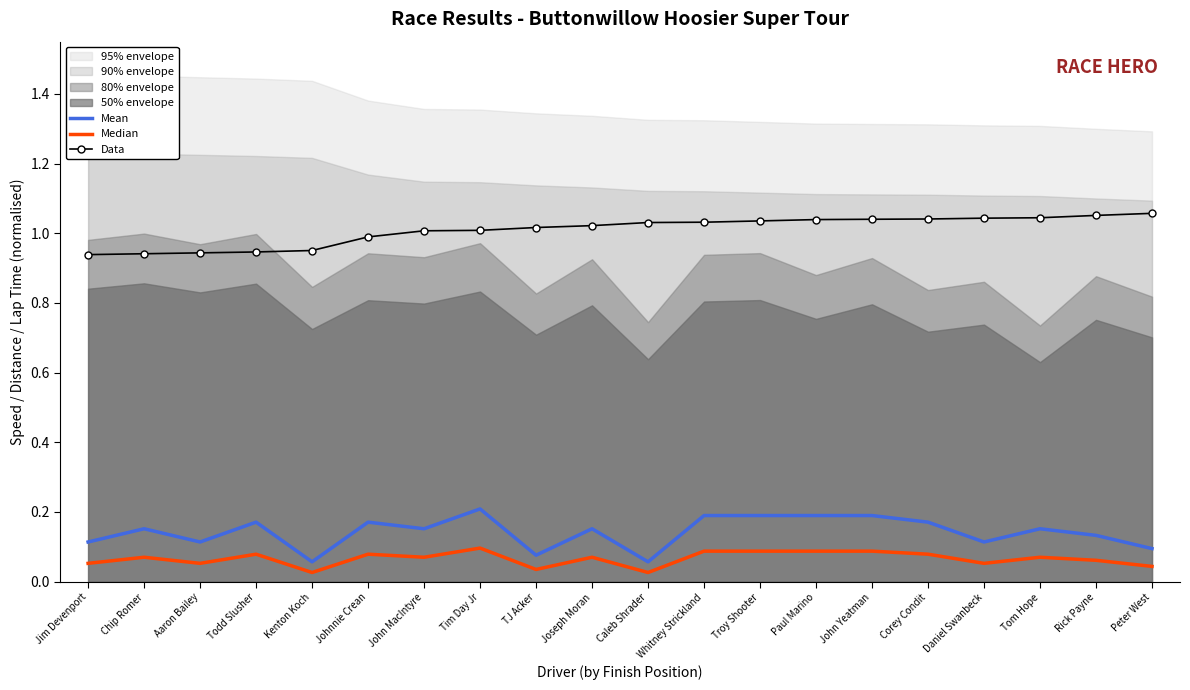

What is the maximum value shown in the chart?

1.1